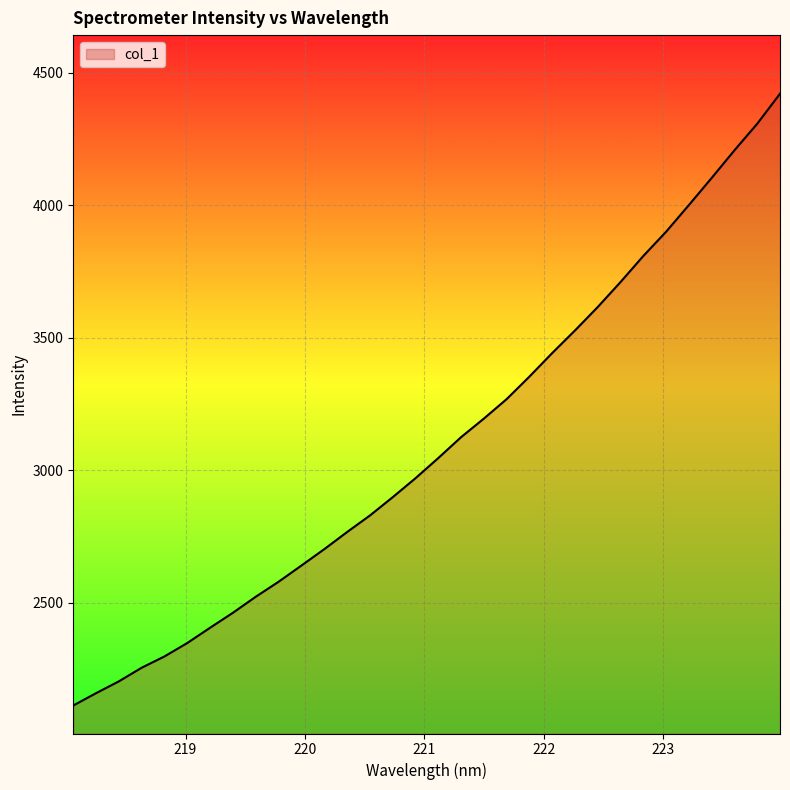

What is the difference between the maximum and minimum values?

2306.9